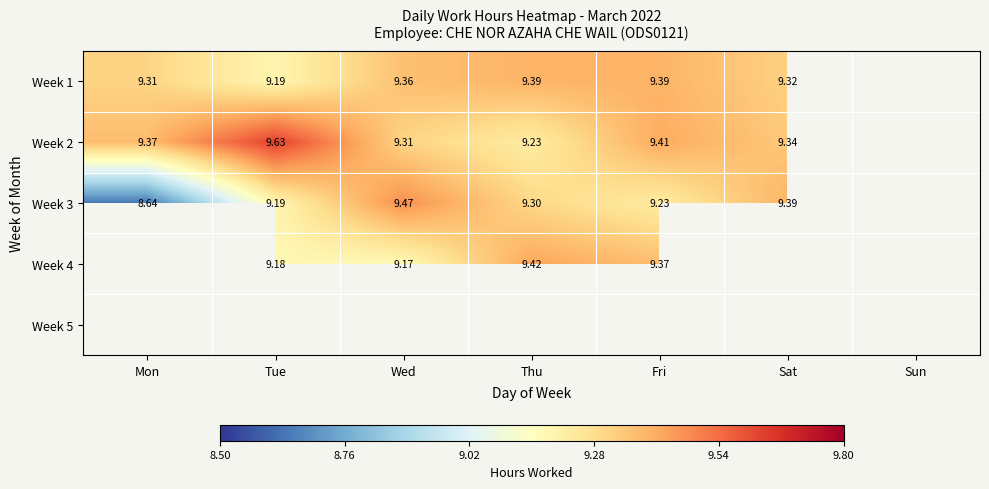

Is the value of Week 4 at Thu greater than the value of Week 1 at Sat?

Yes